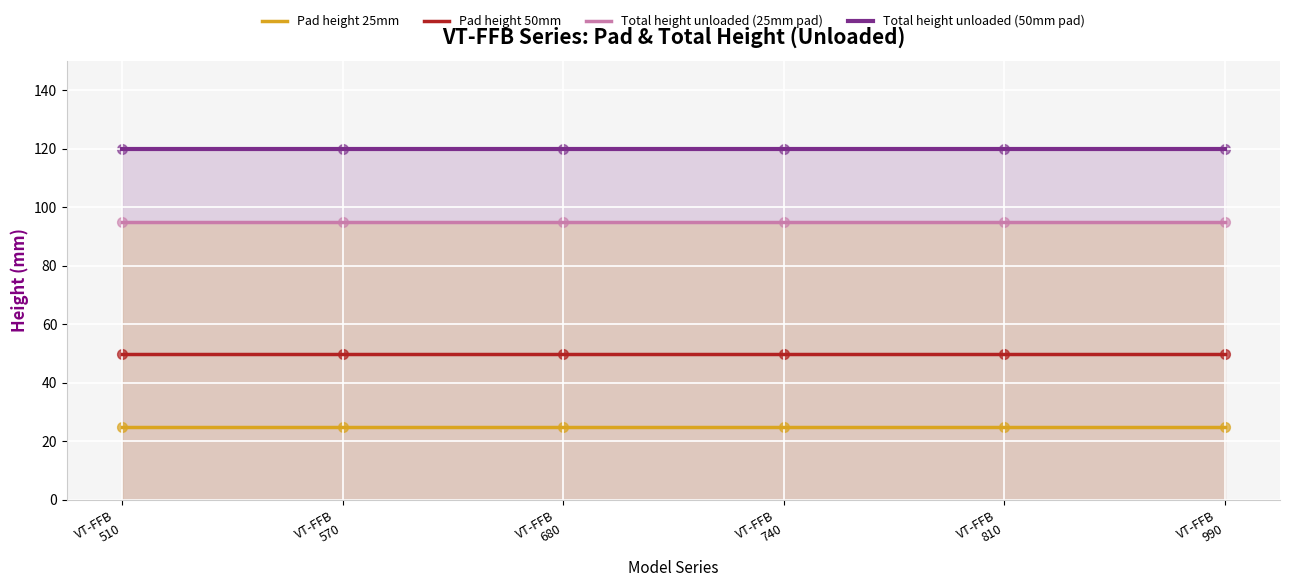

What are all the series names shown in the legend?

Pad height 25mm, Pad height 50mm, Total height unloaded (25mm pad), Total height unloaded (50mm pad)